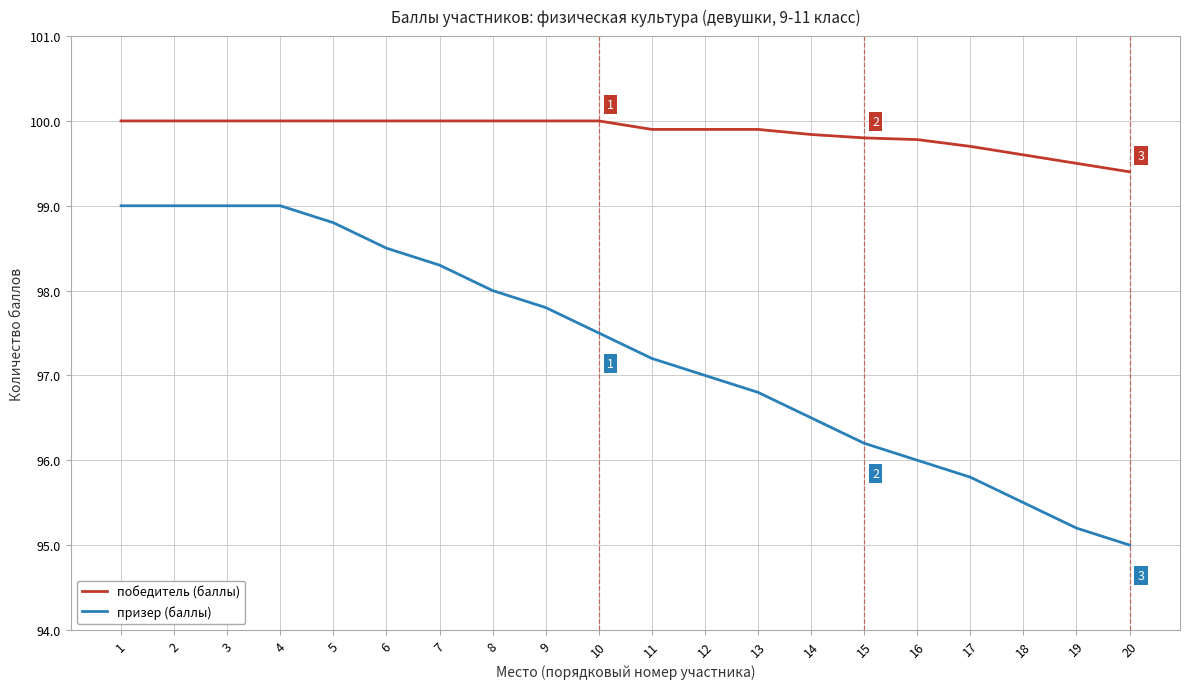

Reading left to right, extract all data points from this chart.

победитель (баллы): 1=100.0	2=100.0	3=100.0	4=100.0	5=100.0	6=100.0	7=100.0	8=100.0	9=100.0	10=100.0	11=99.9	12=99.9	13=99.9	14=99.8	15=99.8	16=99.8	17=99.7	18=99.6	19=99.5	20=99.4
призер (баллы): 1=99.0	2=99.0	3=99.0	4=99.0	5=98.8	6=98.5	7=98.3	8=98.0	9=97.8	10=97.5	11=97.2	12=97.0	13=96.8	14=96.5	15=96.2	16=96.0	17=95.8	18=95.5	19=95.2	20=95.0